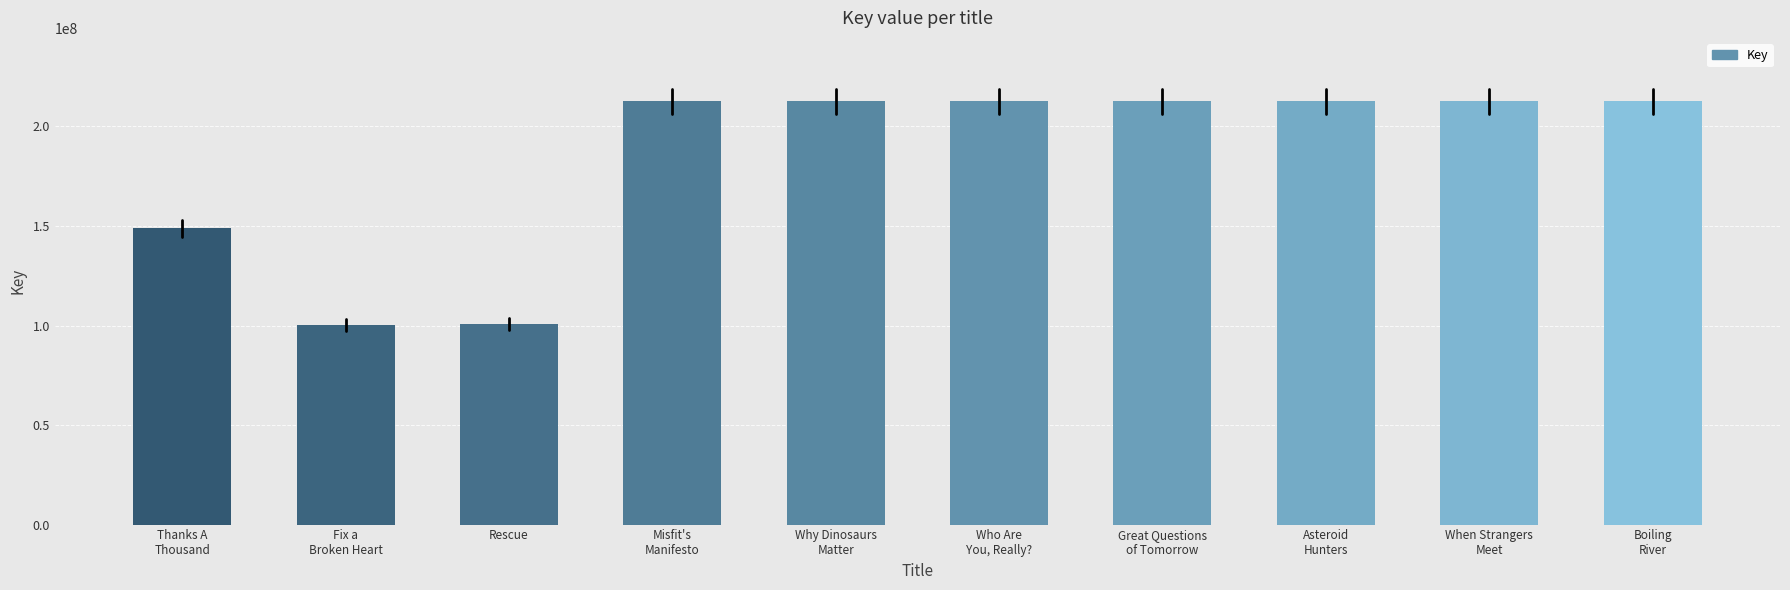

What is the value of the 2nd bar from the left?

100513286